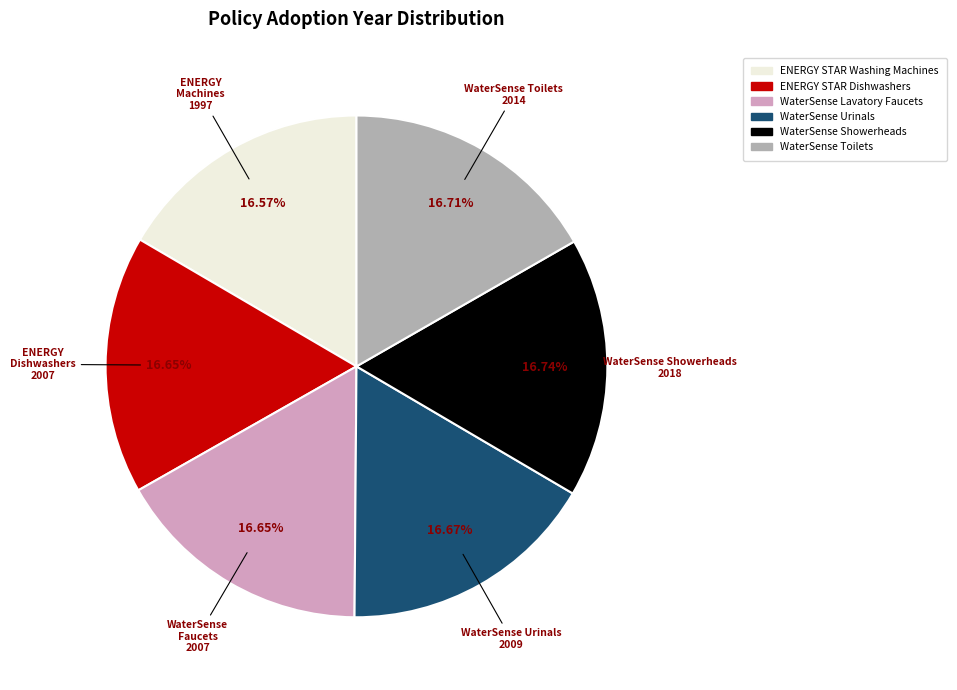

How much of the chart is everything except WaterSense Lavatory Faucets?

83.3%